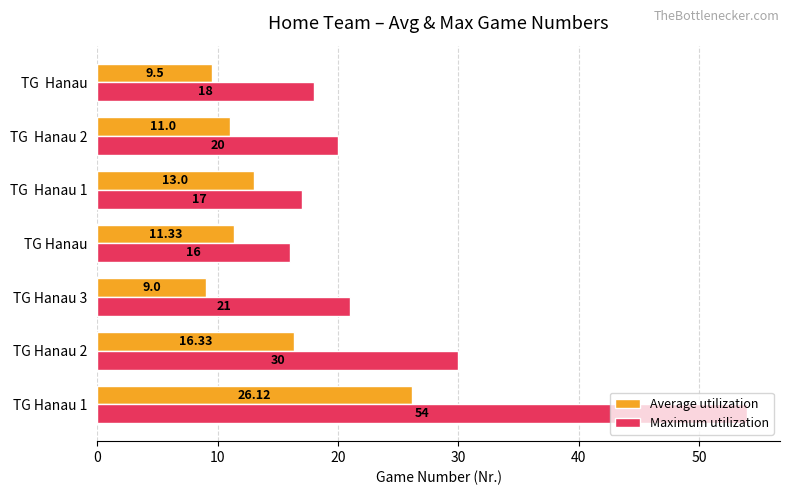

Rank the series by their average value, from highest to lowest.

Maximum utilization, Average utilization